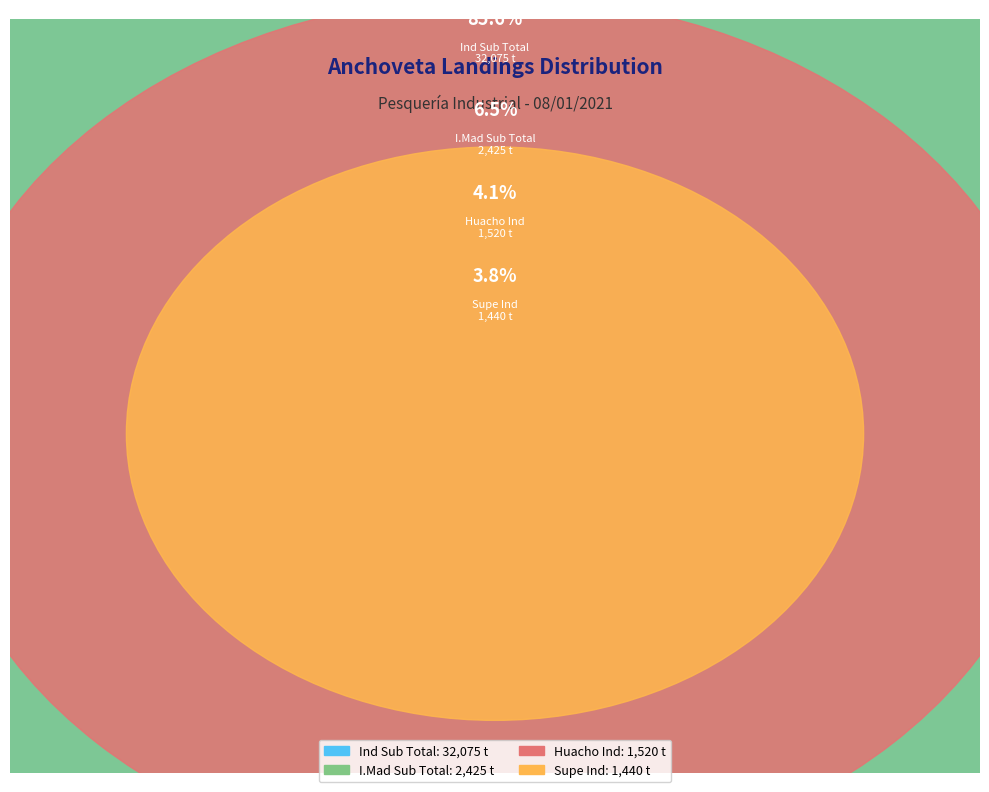

Does Huacho Ind account for over 50% of the chart?

No